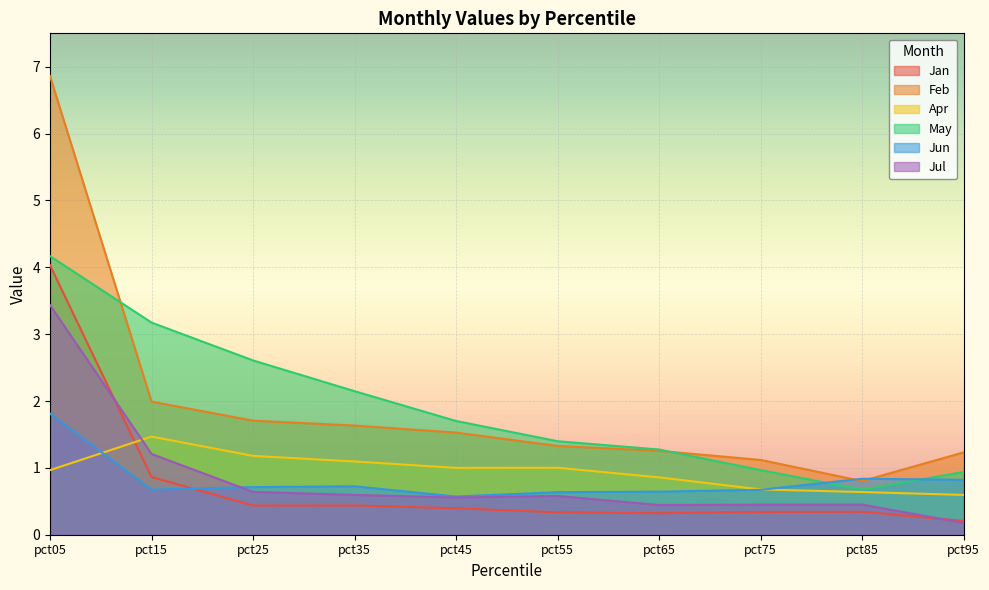

Between pct35 and pct85, which series saw the biggest shift?

May